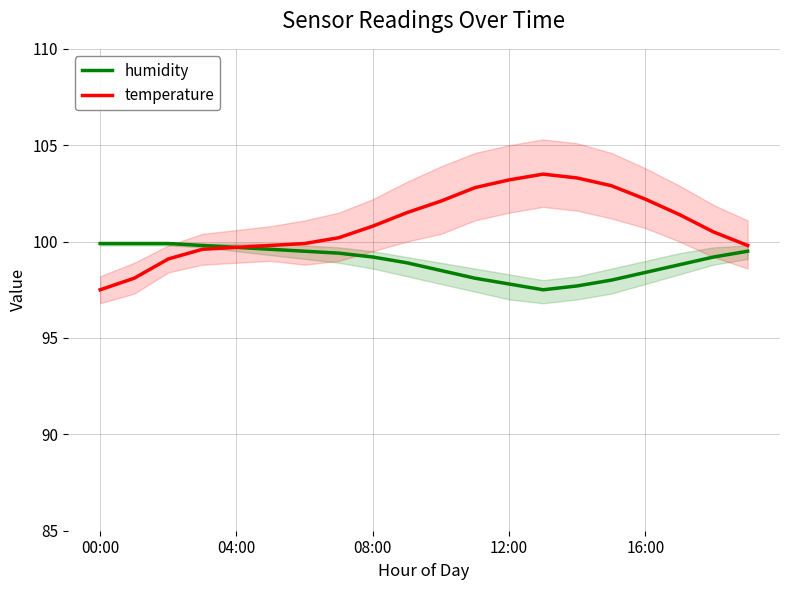

The value of humidity at 12:00 is 137.4. True or false?

False